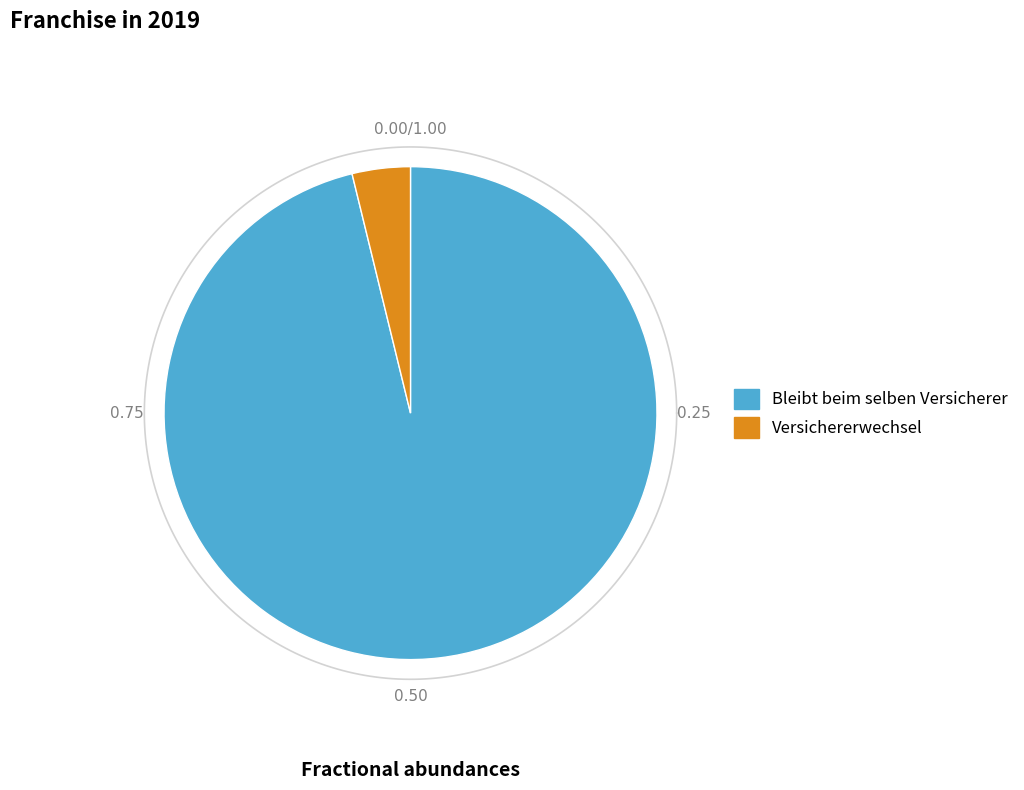

Does any single category account for the majority?

Yes